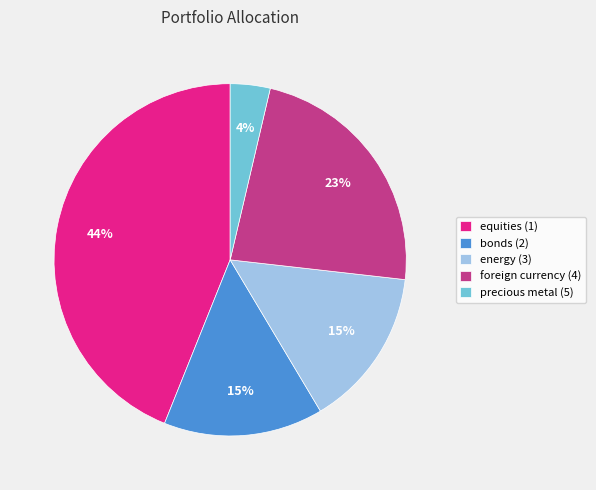

Does foreign currency (4) represent more than half of the total?

No